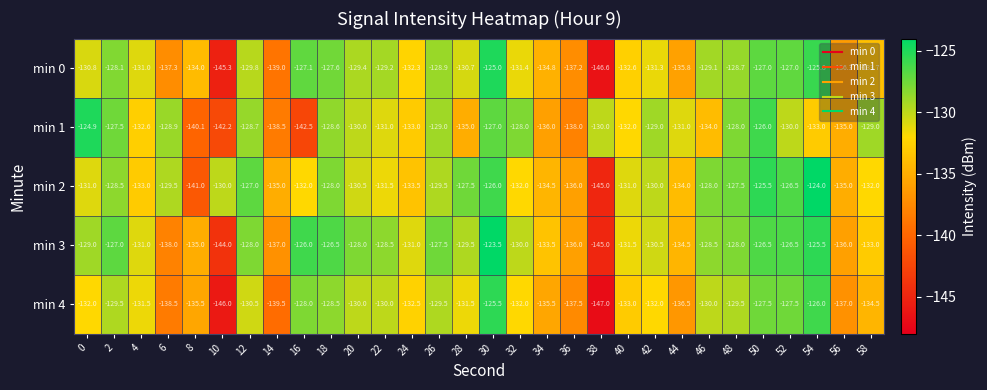

Rank the series by their maximum value, from lowest to highest.

min 4, min 0, min 1, min 2, min 3